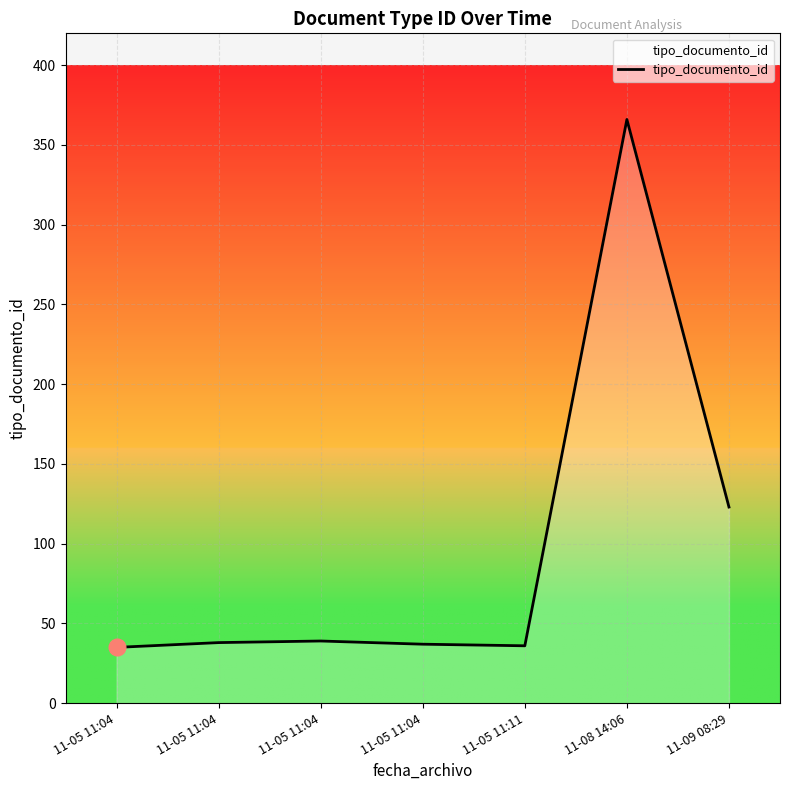

What is the change in value from 11-05 11:04 to 11-09 08:29?

+86